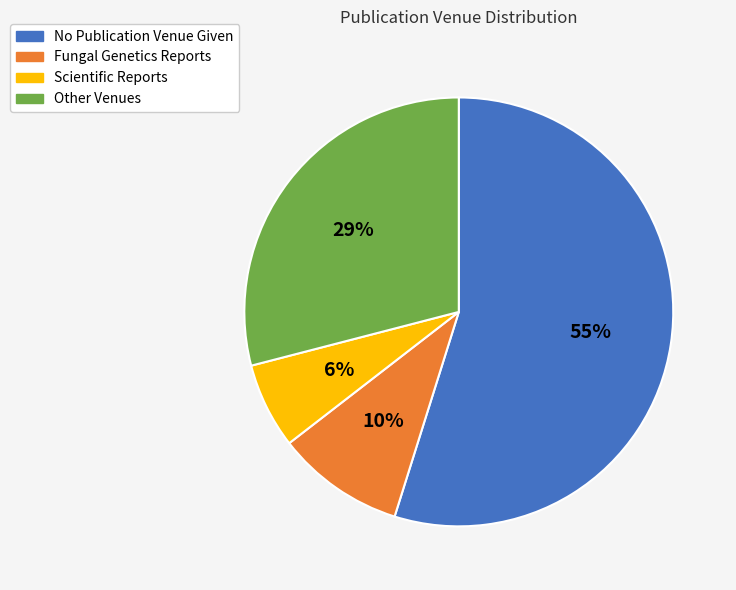

Is Fungal Genetics Reports the majority of the pie?

No